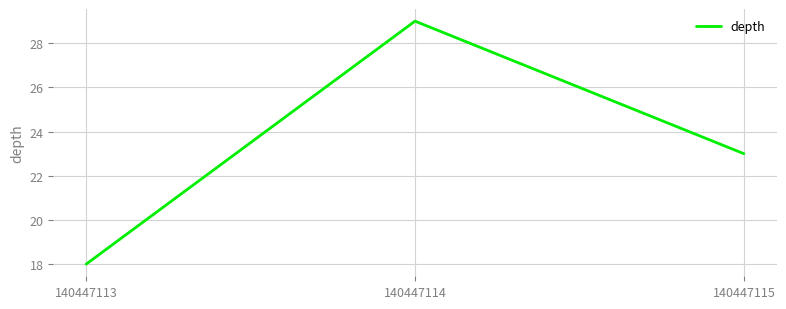

List the labels in order of value, smallest first.

140447113, 140447115, 140447114